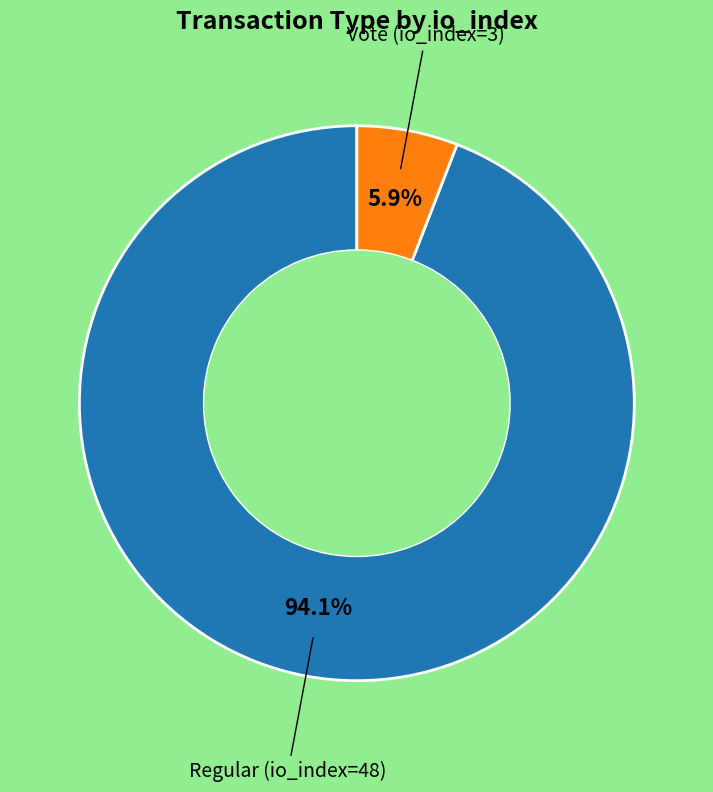

Does any single category account for the majority?

Yes